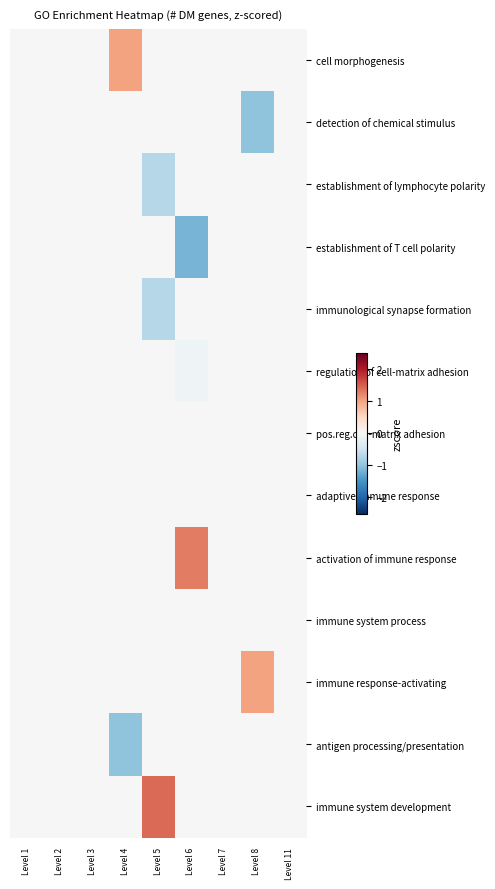

Which label corresponds to the largest value in the chart?

Level 5